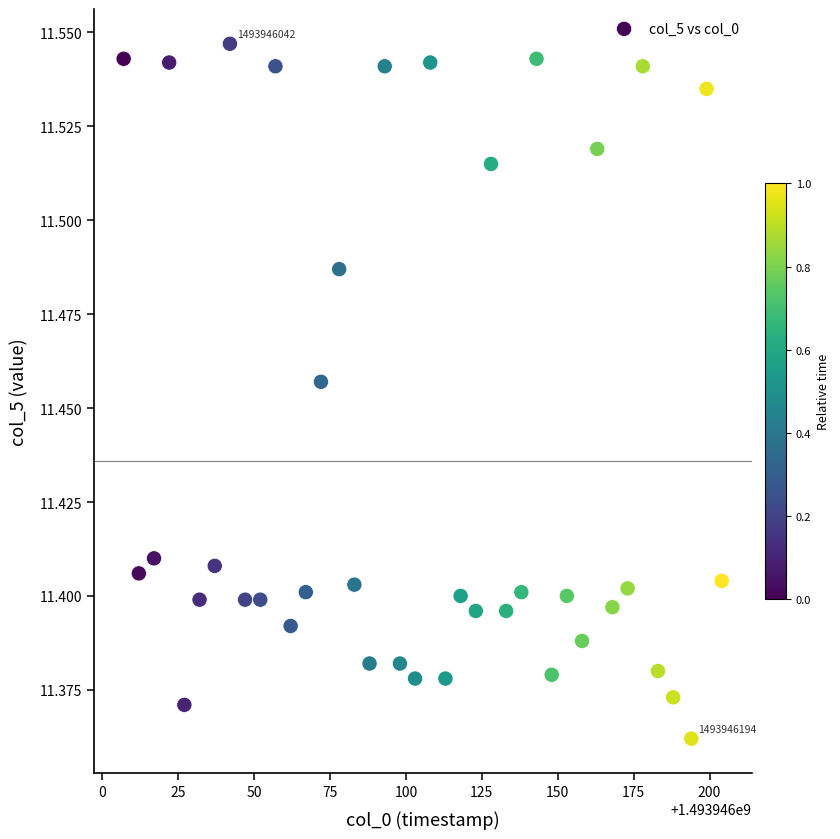

What is the range of X values (max minus min)?

197.0